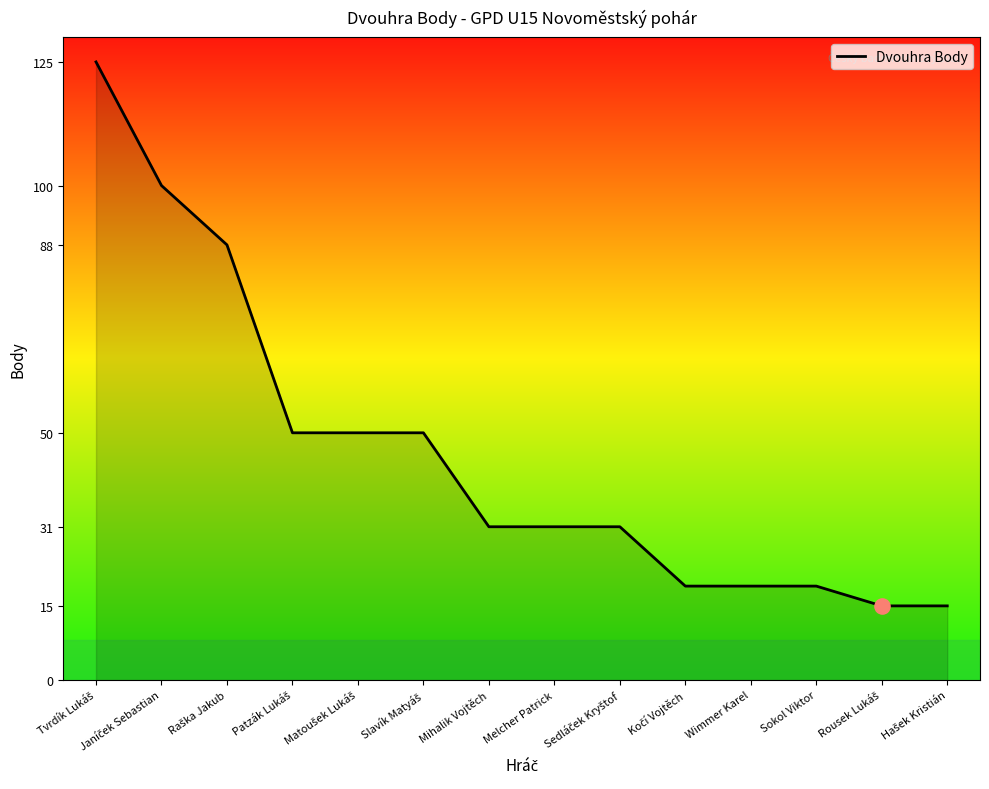

The value at Sokol Viktor is 31. True or false?

False